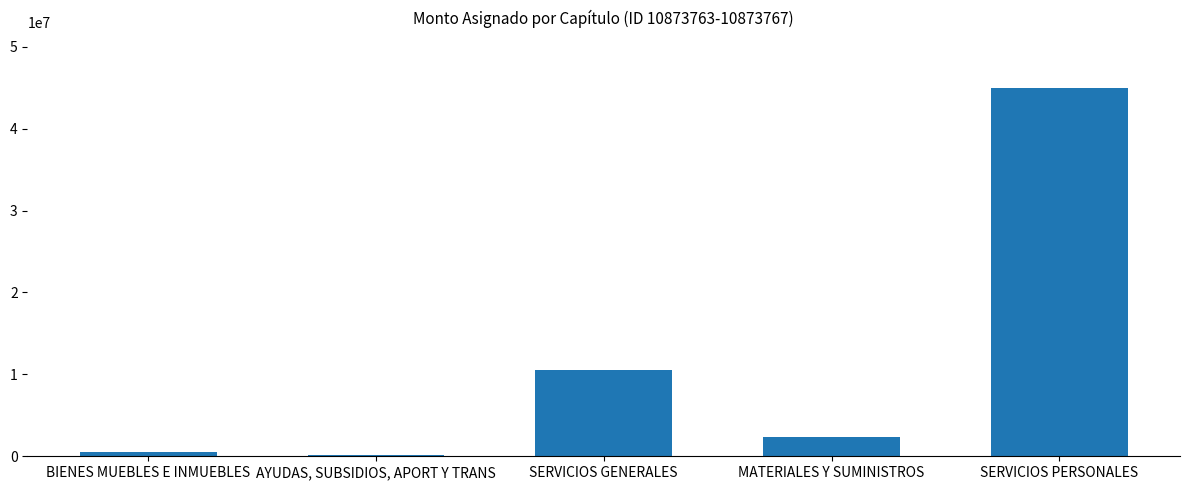

What value does the data have at SERVICIOS PERSONALES?

44979273.9